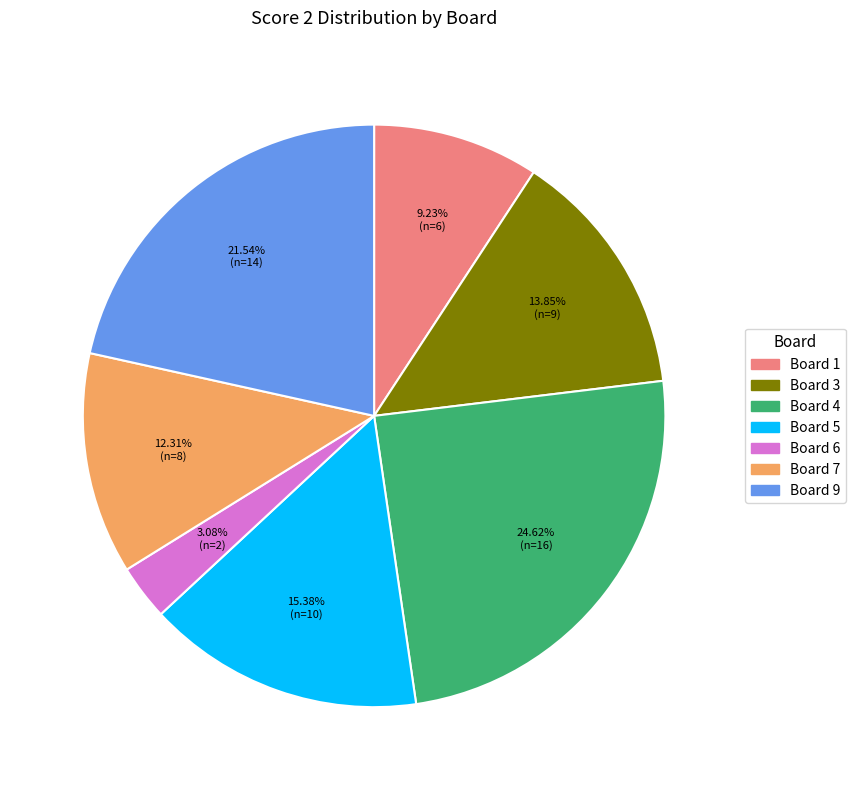

Is there any slice that represents more than half of the pie?

No